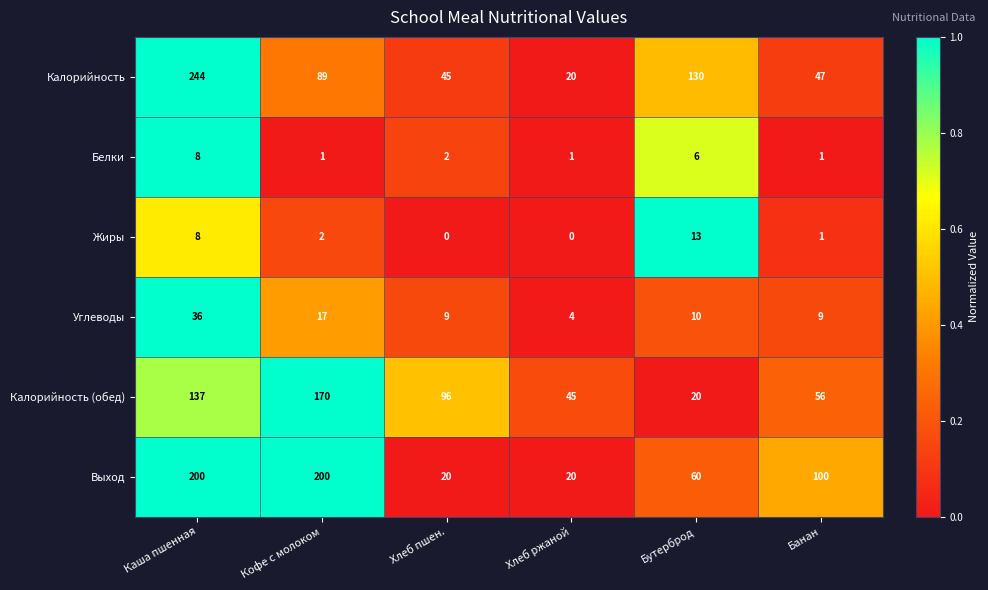

Which category has the highest value across all series?

Каша пшенная